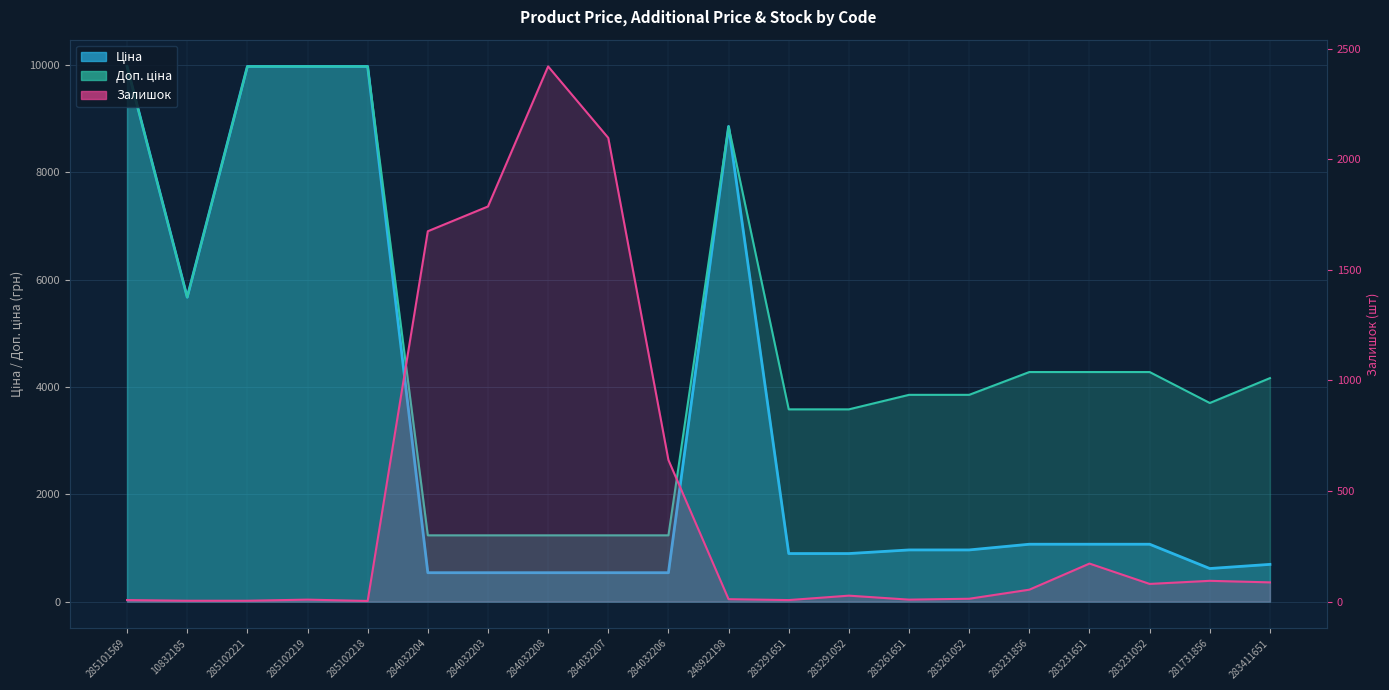

What is the average value of the Доп. ціна series?

4809.4